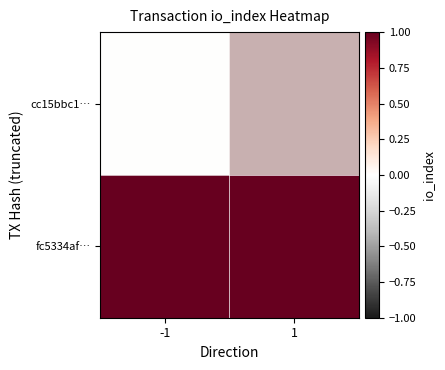

Rank the series by their maximum value, from highest to lowest.

fc5334af…, cc15bbc1…